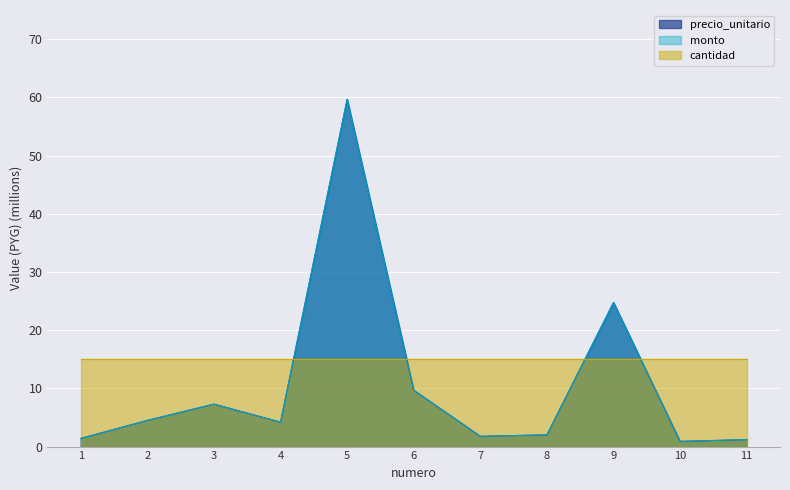

The monto series shows 4.2 at 4. True or false?

True